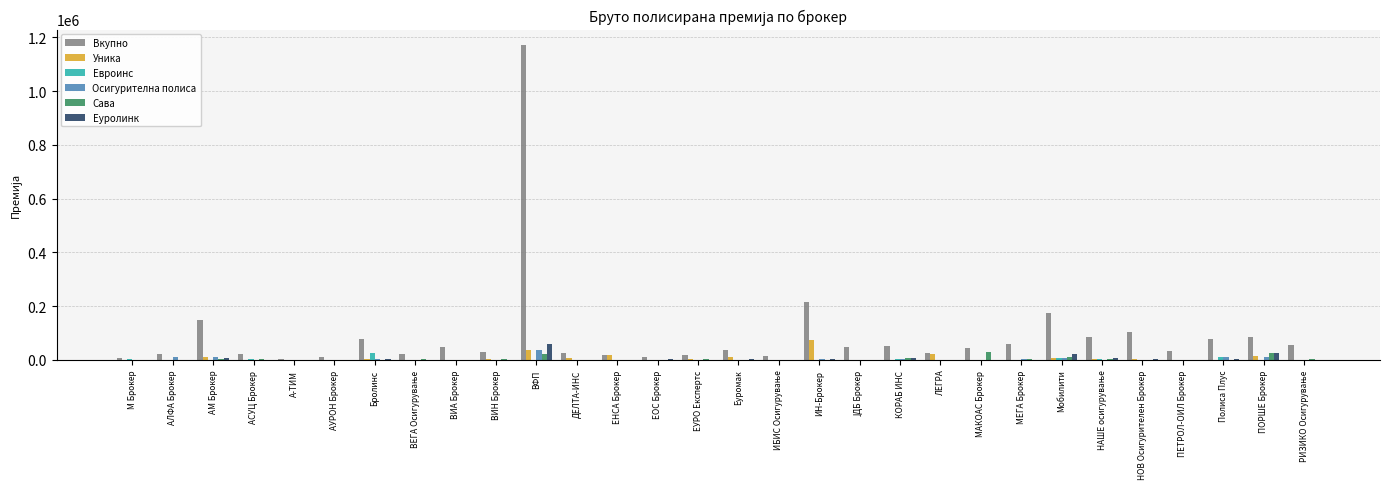

What is the maximum value for Еуролинк?

59217